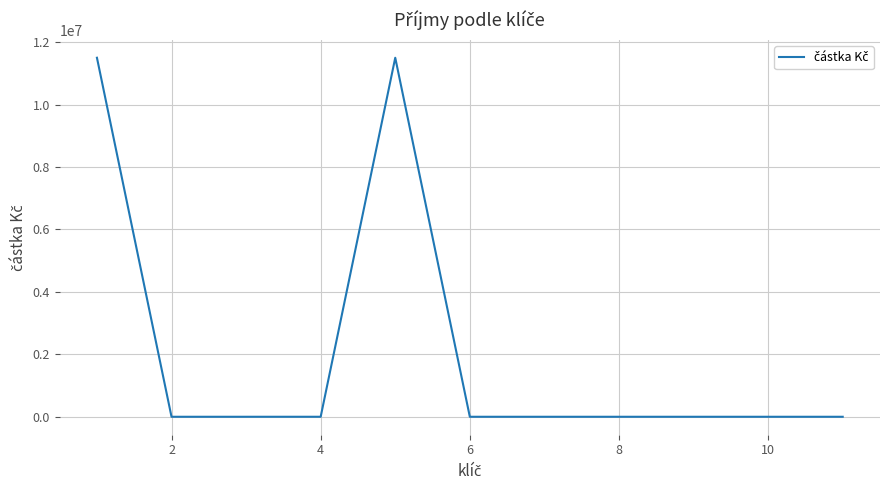

What is the greatest value displayed?

11500200